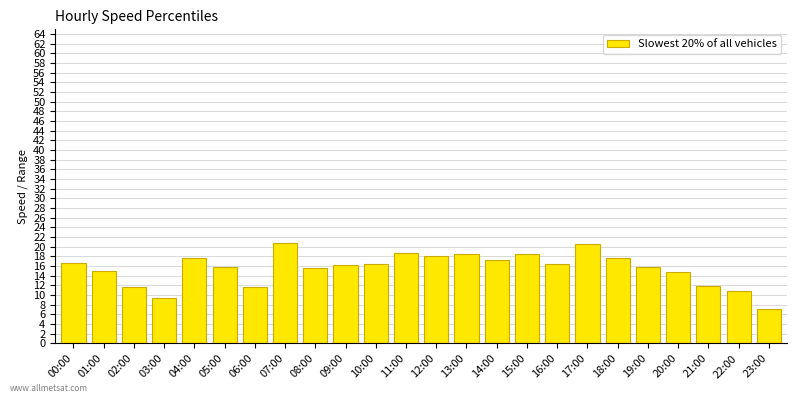

What is the difference between the maximum and second lowest values?

11.3